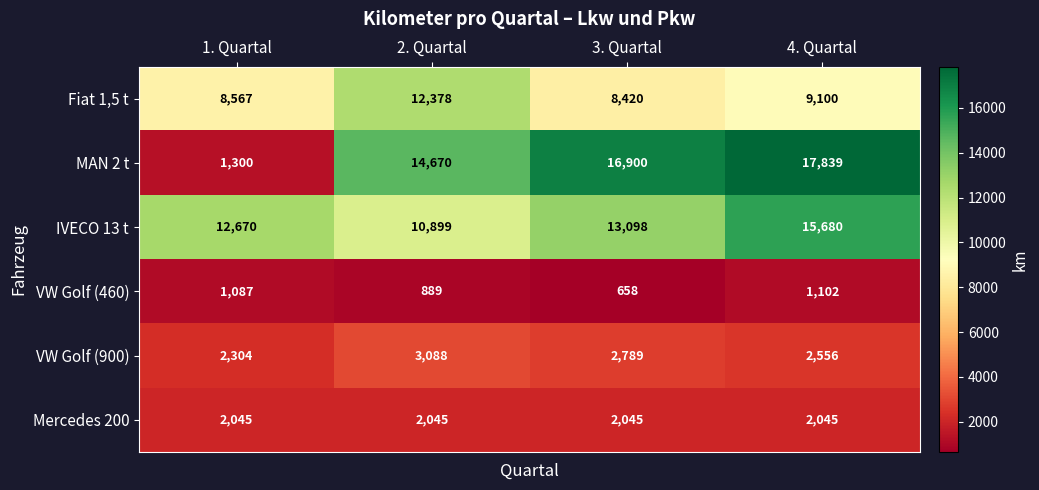

Read the Mercedes 200 value at 2. Quartal.

2045